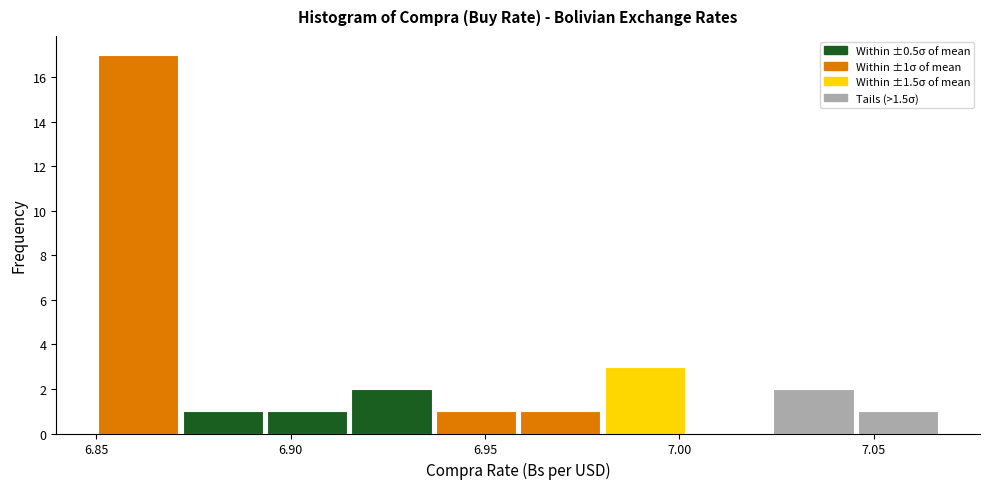

Over which range of the x-axis is the bar tallest?

6.850 to 6.870